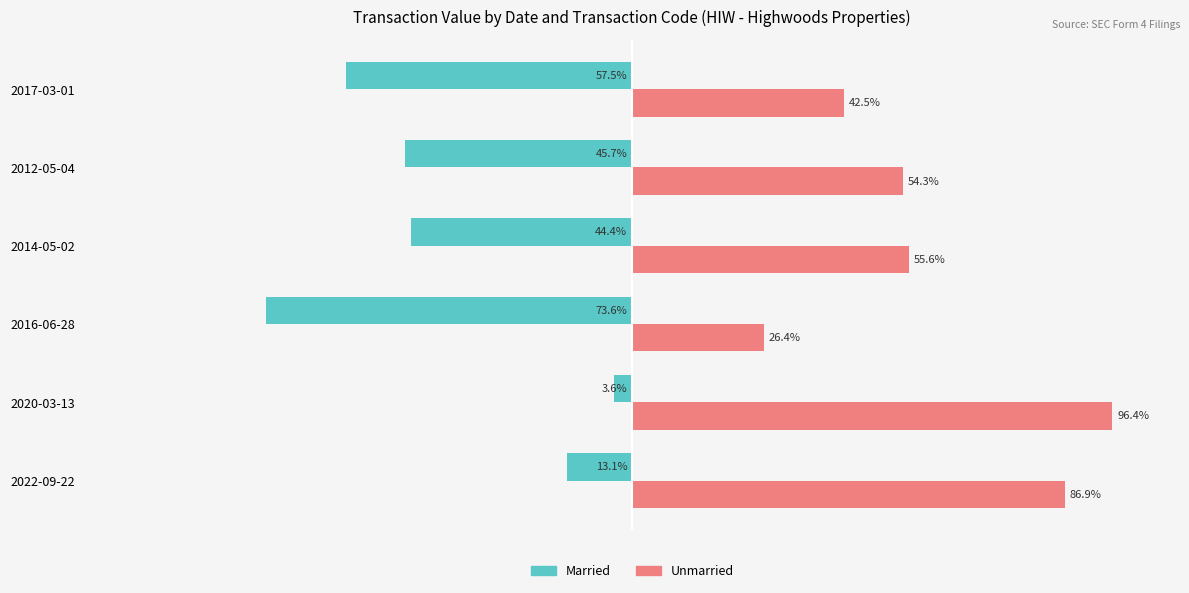

List the labels in order of Married value, smallest first.

2016-06-28, 2017-03-01, 2012-05-04, 2014-05-02, 2022-09-22, 2020-03-13